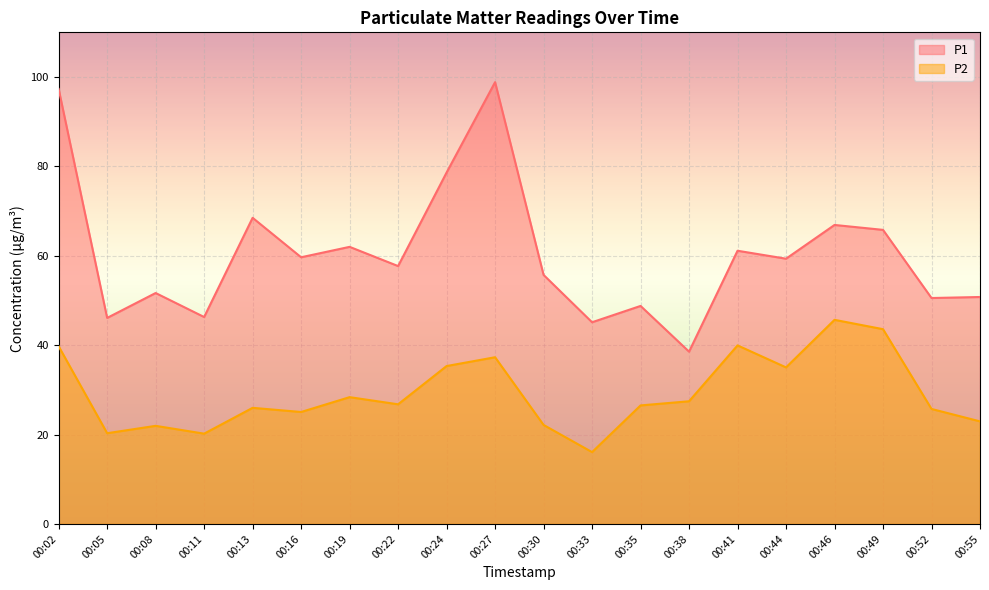

True or false: P2 has a value of 20.2 at 00:11.

True